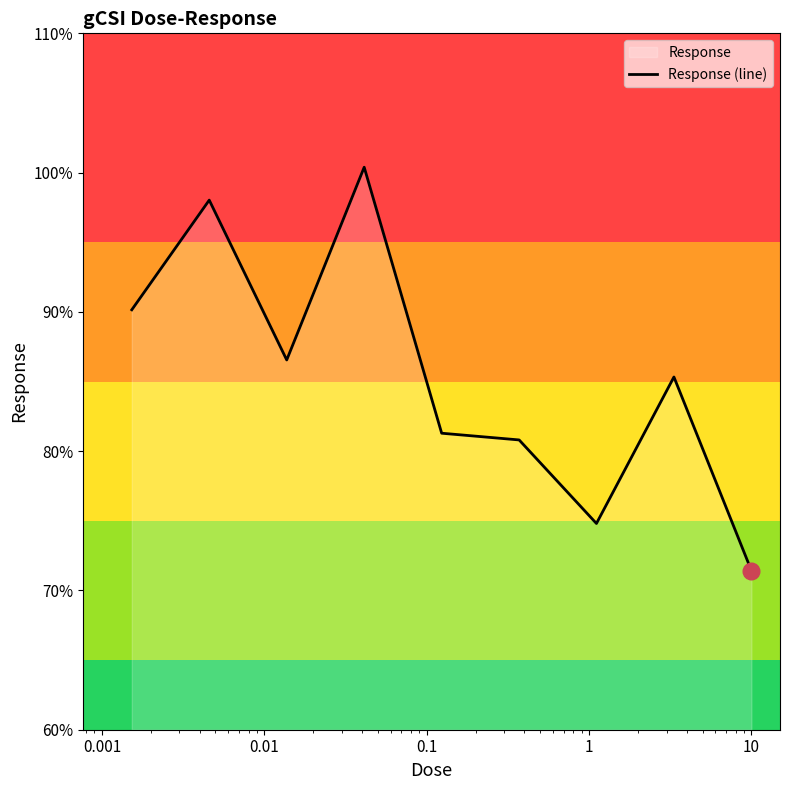

What is the minimum value shown in the chart?

71.4